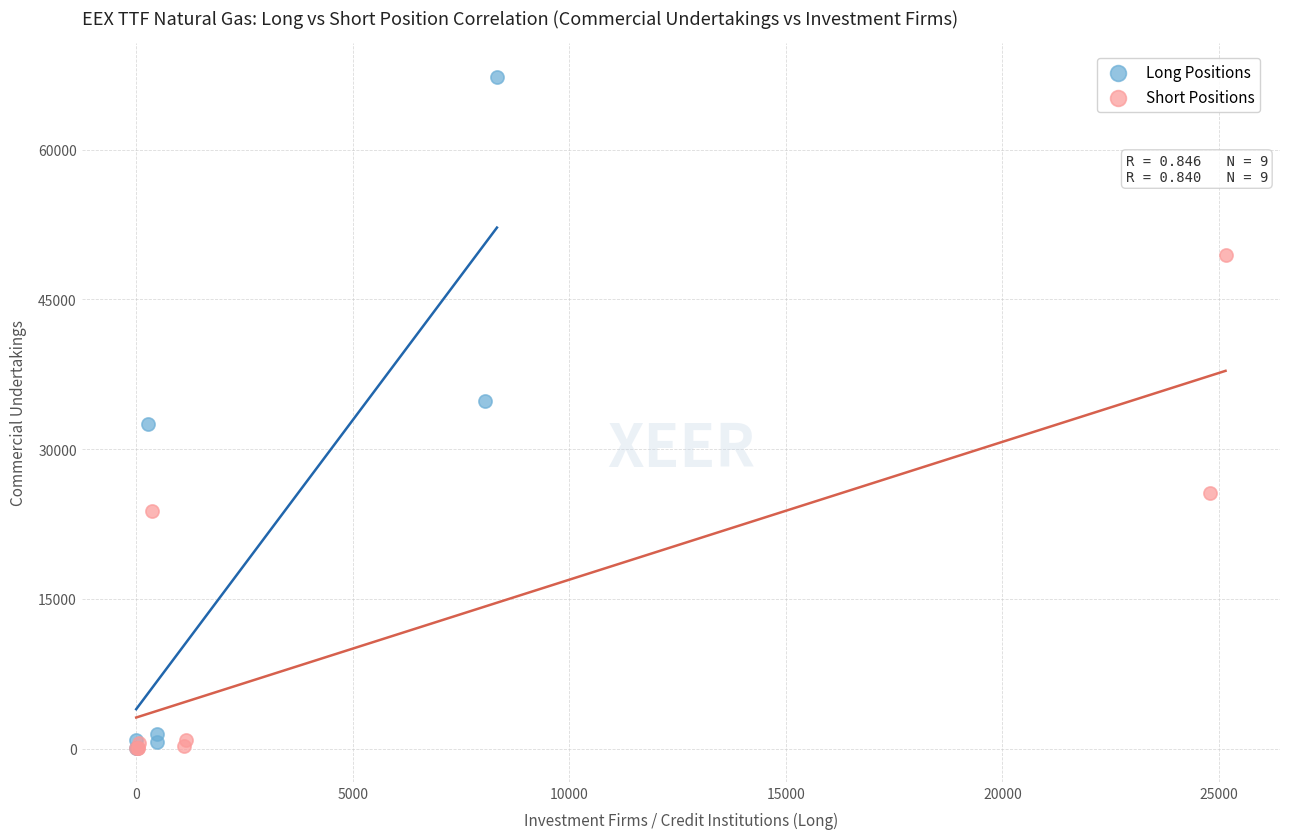

Which series has the largest Y range (max minus min)?

Long Positions